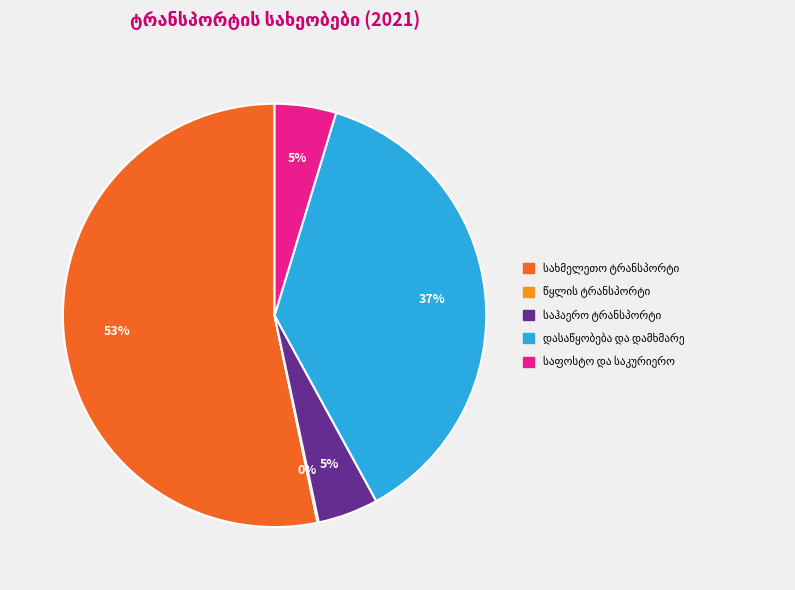

Is there a majority slice in this chart?

Yes